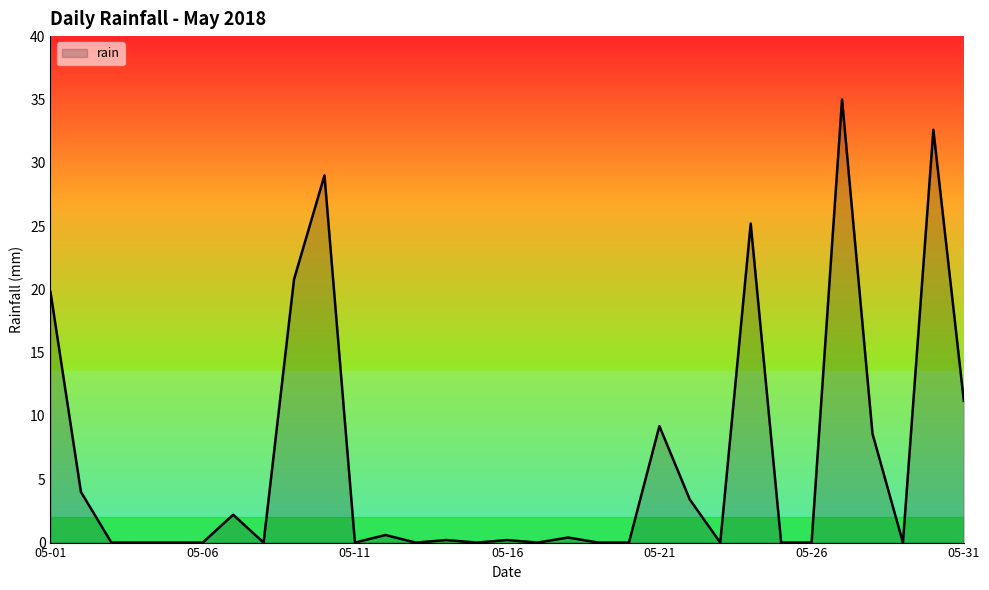

What is the greatest value displayed?

35.0